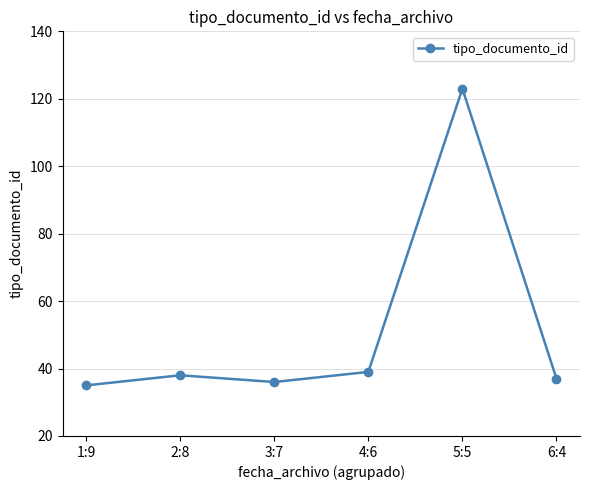

What is the minimum value shown in the chart?

35